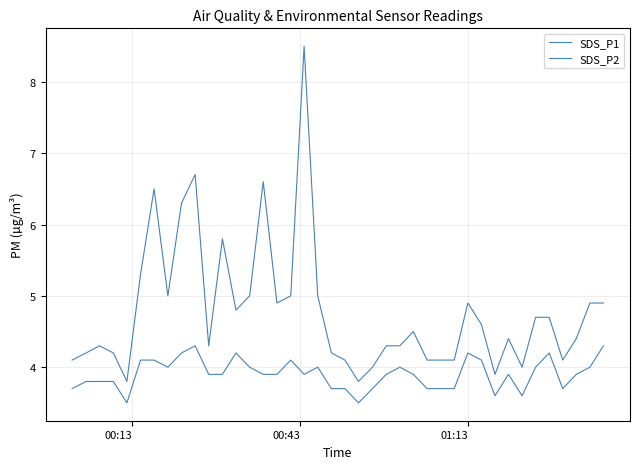

How many lines are shown in the chart?

2